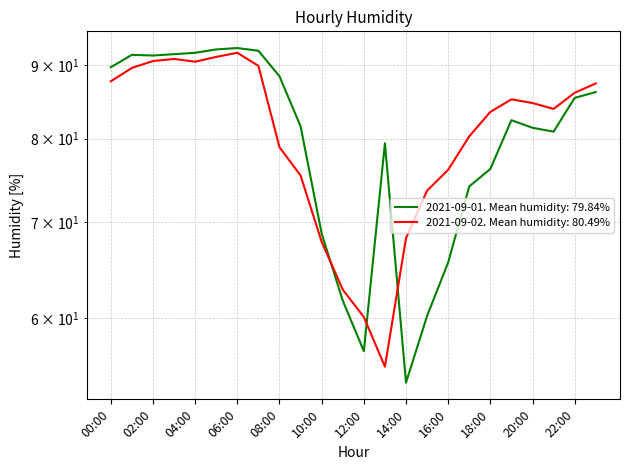

How many values in the 2021-09-01 series exceed 82?

12